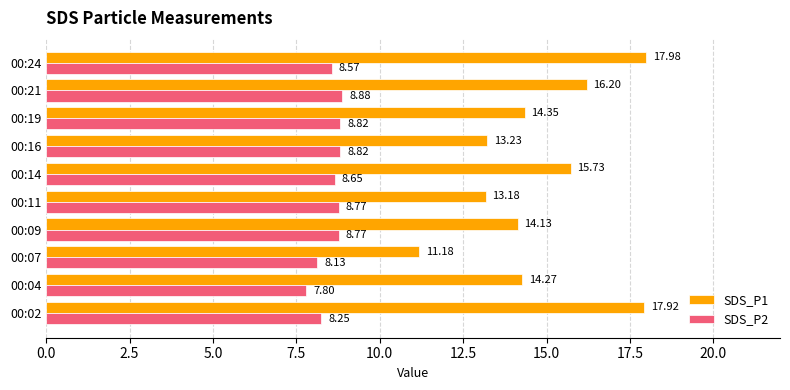

What is the difference between the SDS_P2 values at 00:21 and 00:04?

1.1